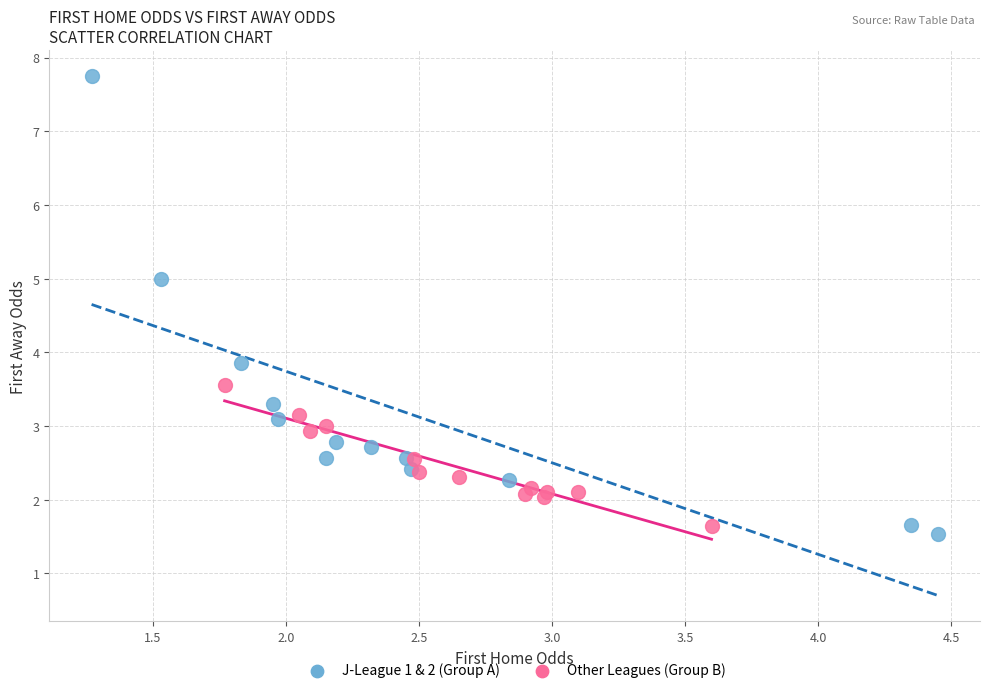

Which series contains the lowest Y value?

J-League 1 & 2 (Group A)